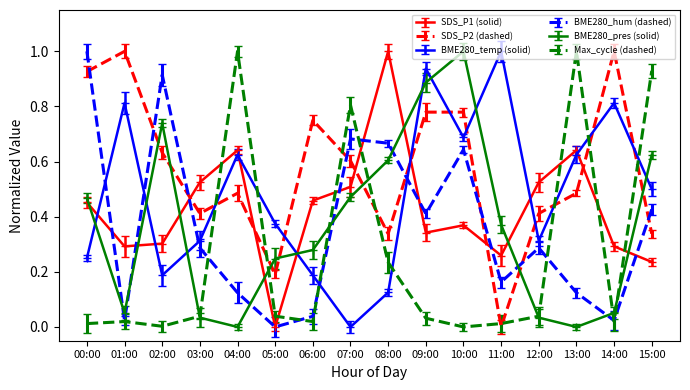

Which series ends up on top after the final intersection of BME280_hum (dashed) and SDS_P2 (dashed)?

BME280_hum (dashed)